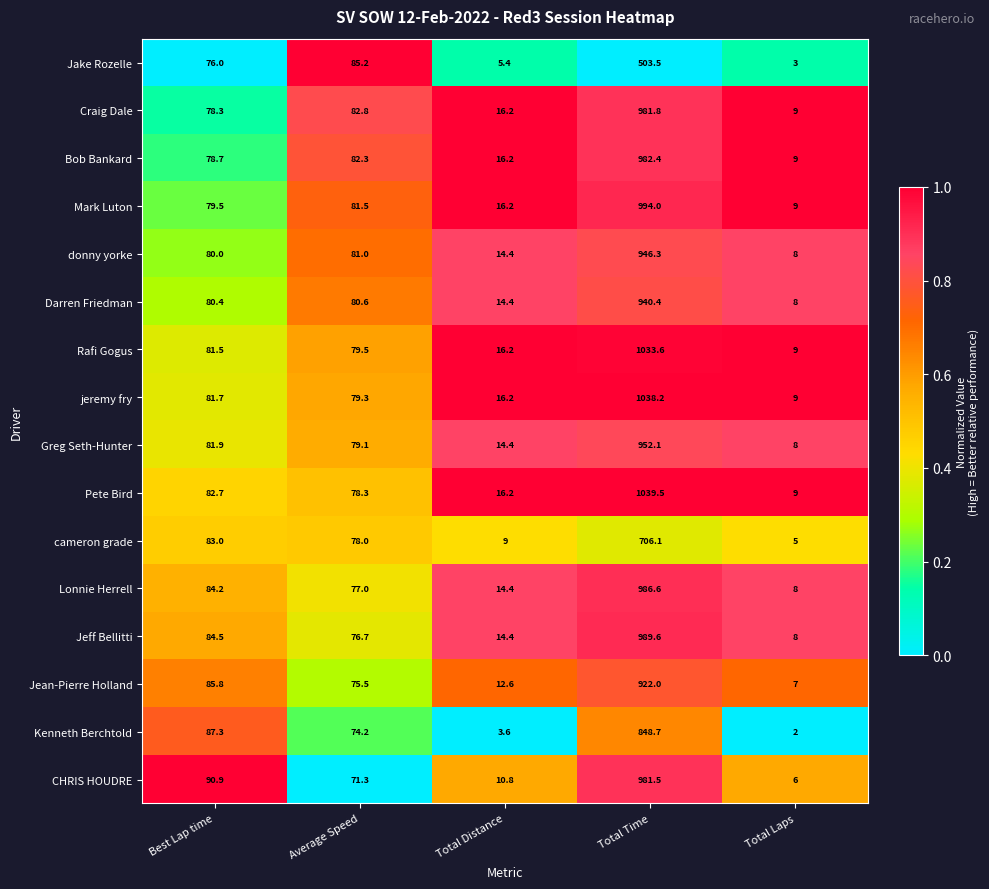

What is the maximum value shown in the chart?

1039.5